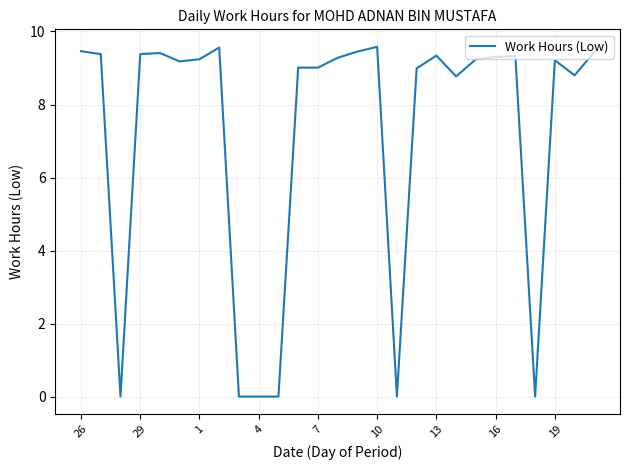

What is the greatest value displayed?

9.6